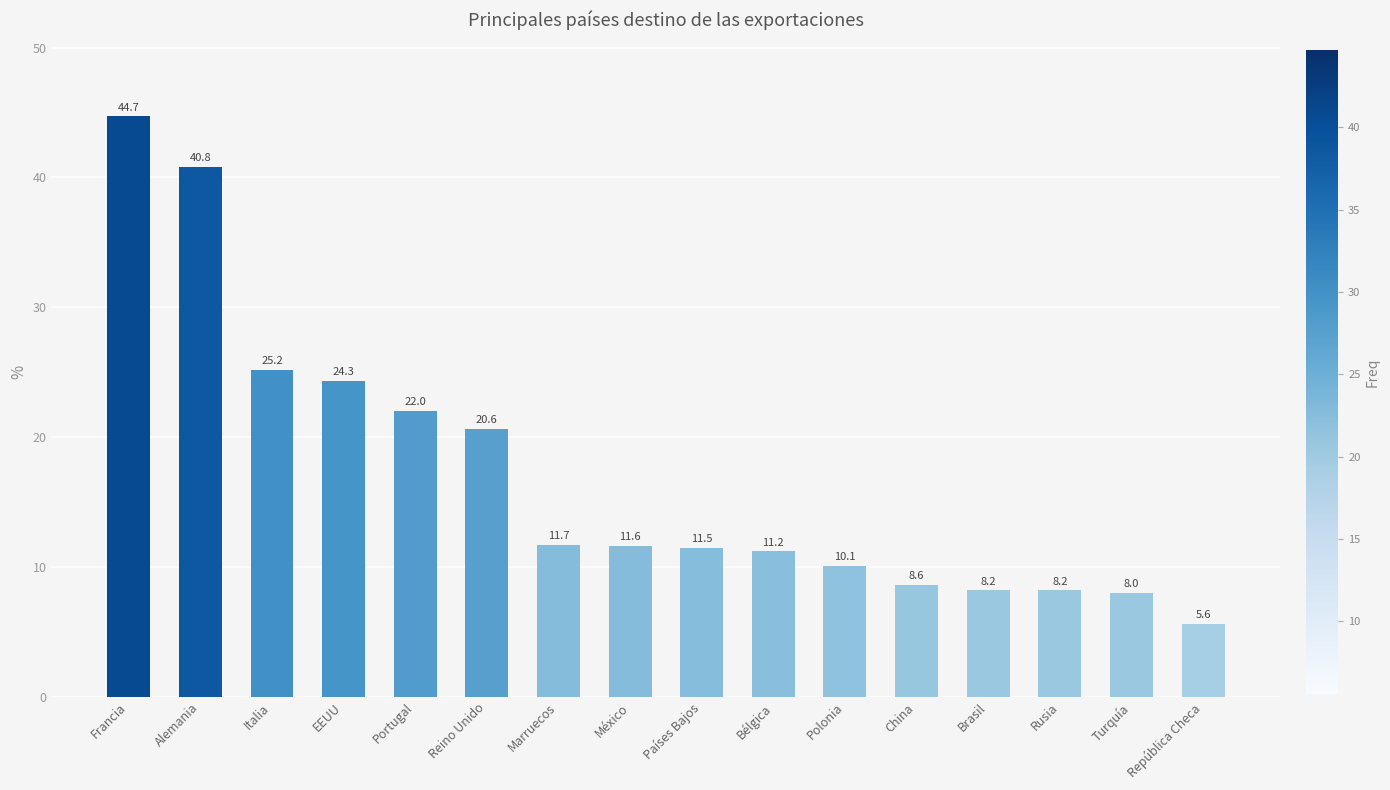

True or false: the data shows 60.3 at Francia.

False